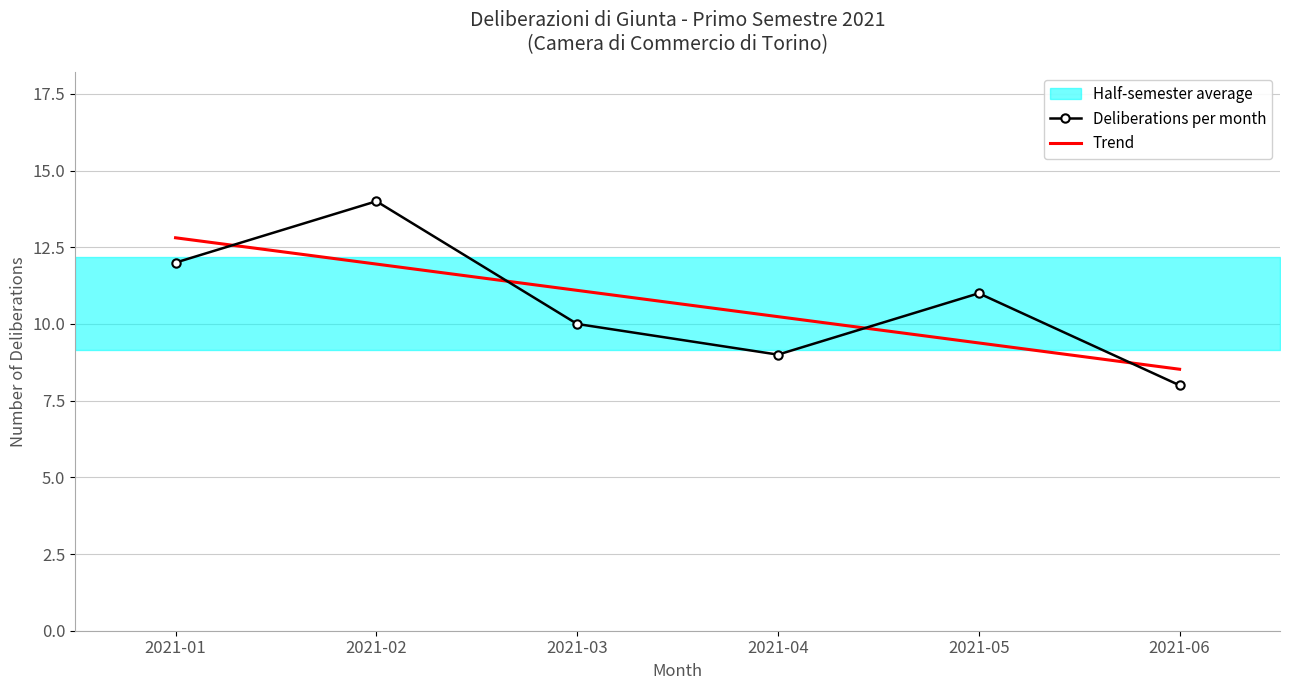

Between 2021-05 and 2021-04, which is larger?

2021-05